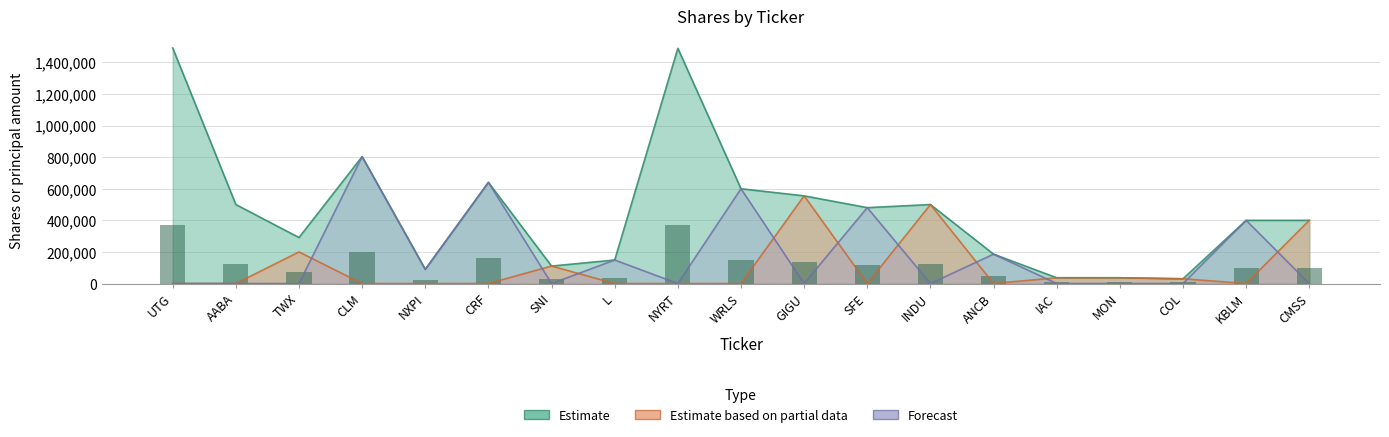

Count the number of categories in the chart.

19